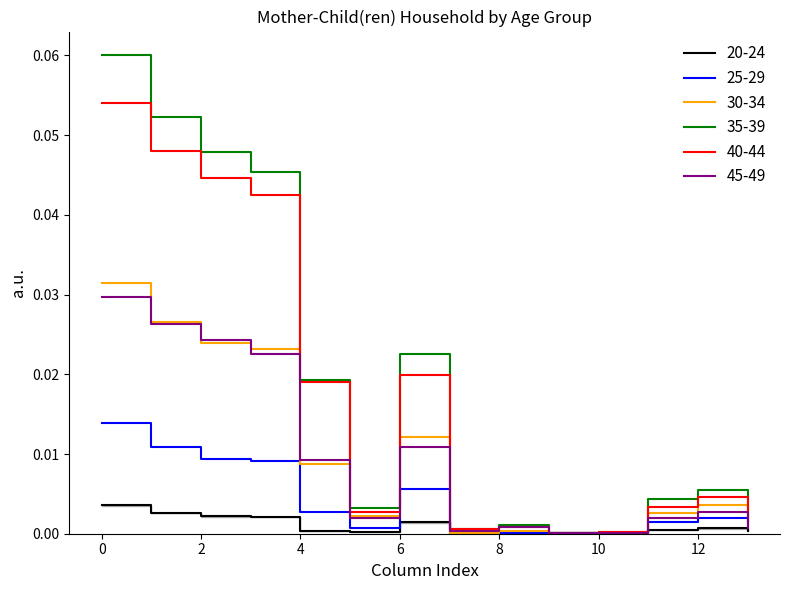

True or false: 20-24 and 25-29 cross at least once.

True